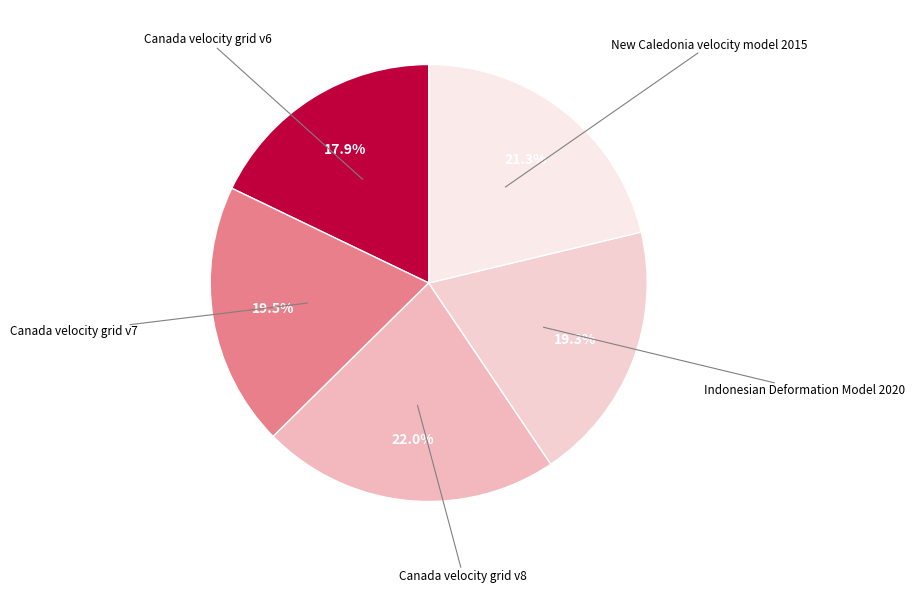

True or false: Canada velocity grid v7 accounts for 11% of the total.

False